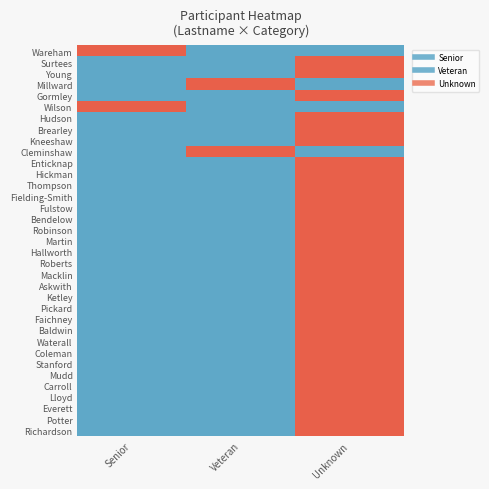

Count the number of data series in this chart.

35